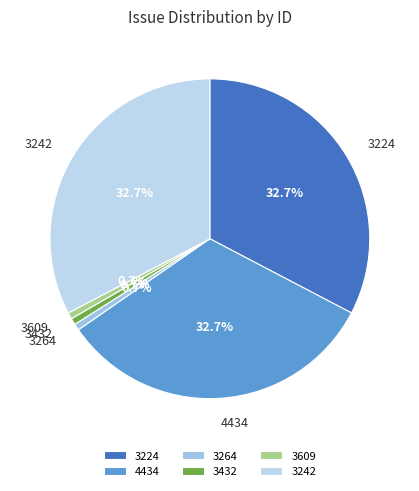

What percentage is the 3224 slice, to the nearest percent?

33%